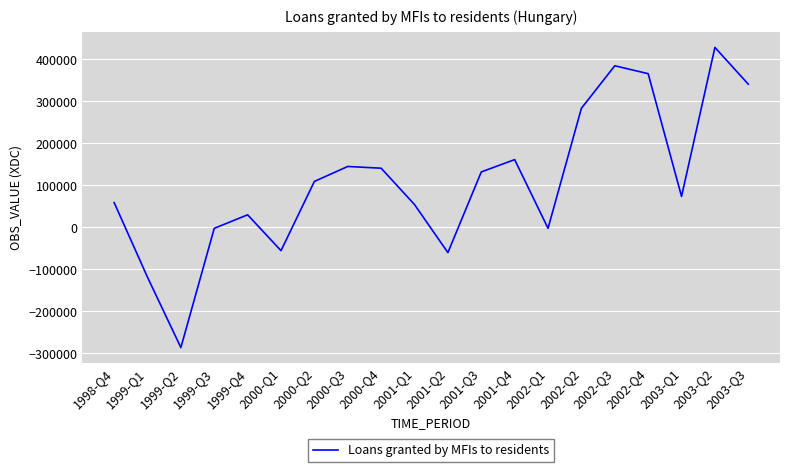

How many lines are shown in the chart?

1